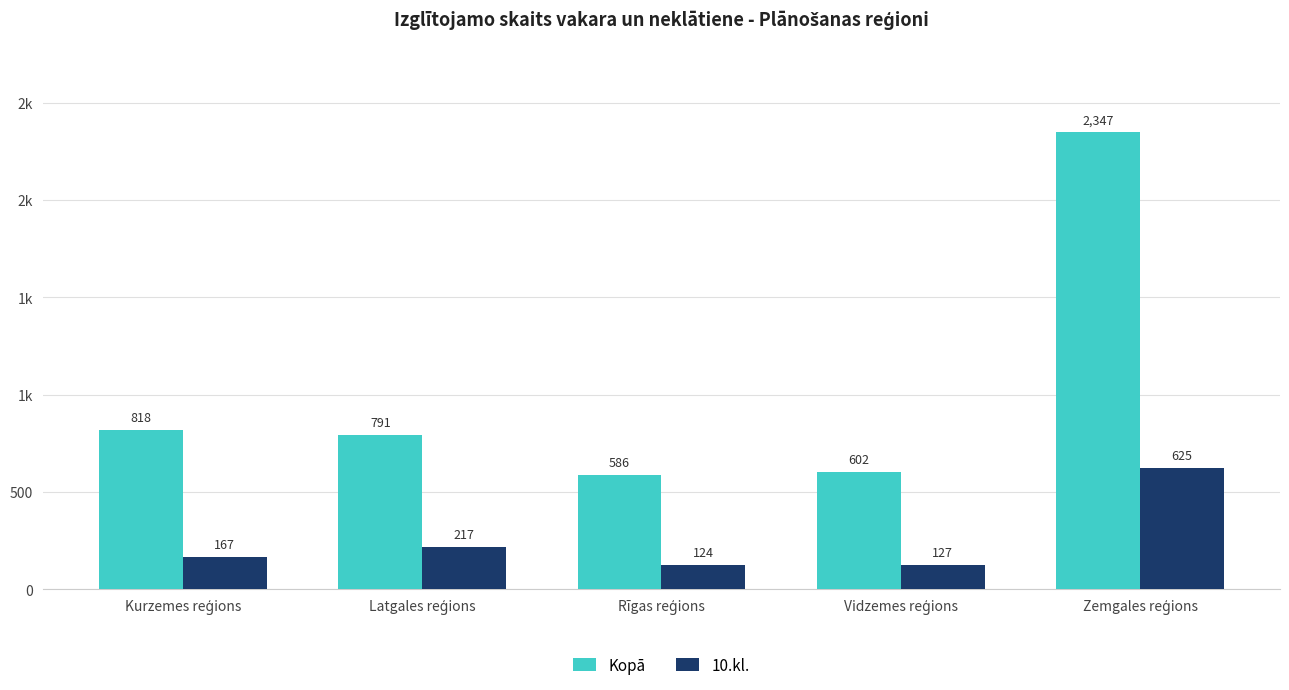

Is it true that Kopā equals 2347 at Zemgales reģions?

True